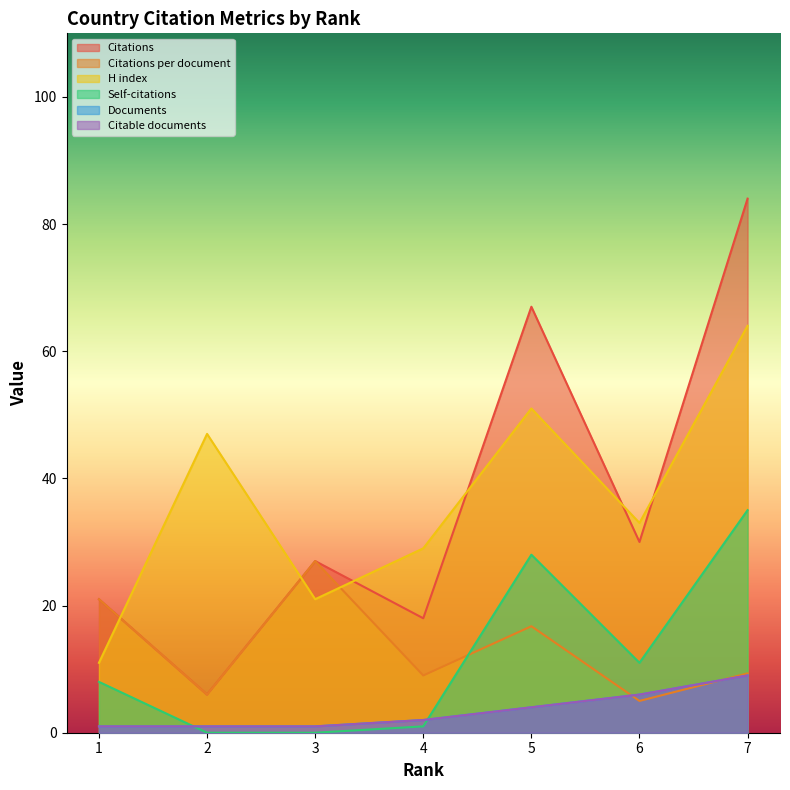

What is the sum of all Documents values?

24.0